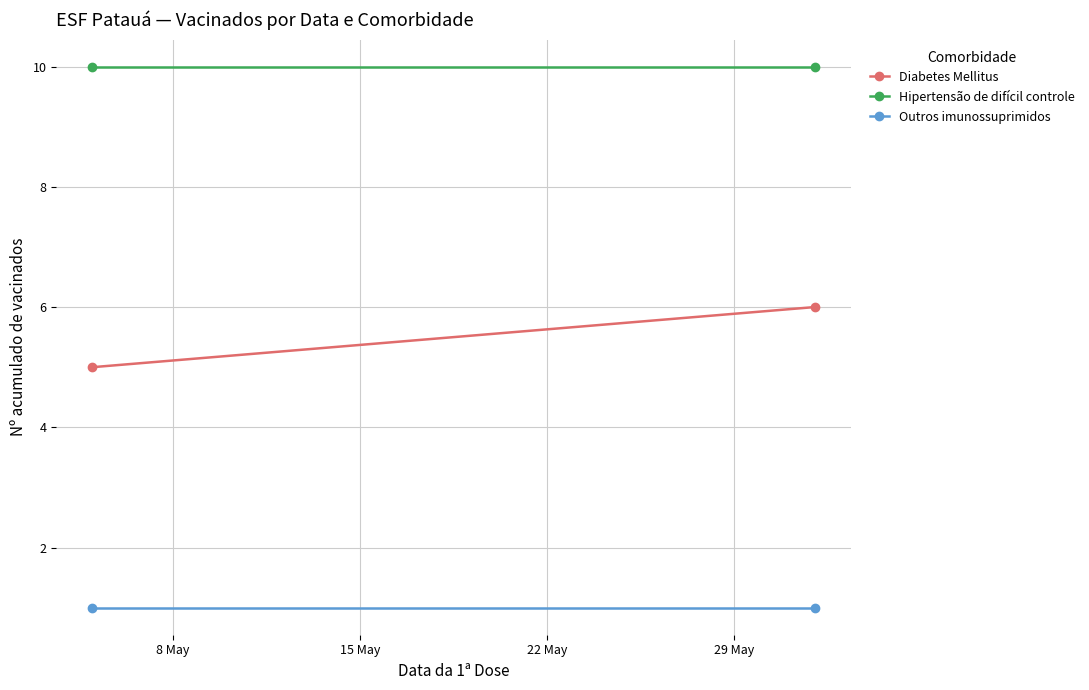

List the series in order of their peak value, highest first.

Hipertensão de difícil controle, Diabetes Mellitus, Outros imunossuprimidos